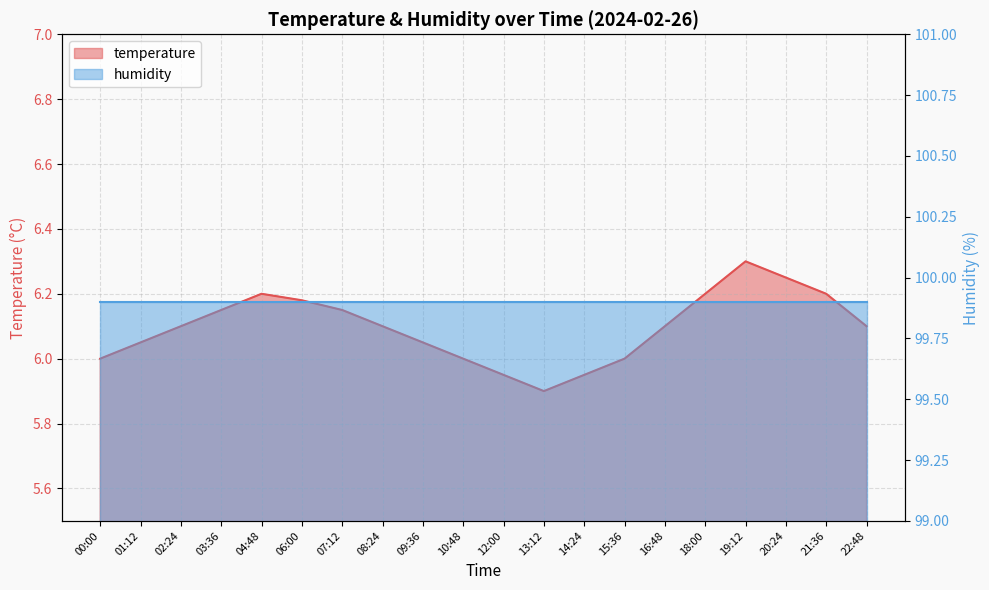

True or false: the data shows 6.2 at 04:48.

True